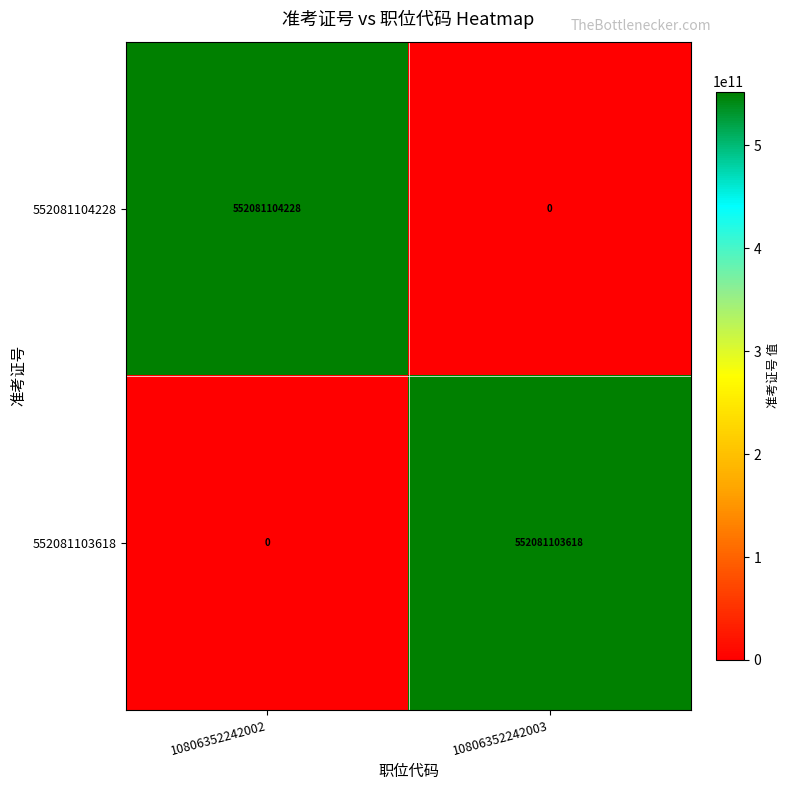

Which series has the largest total across all categories?

552081104228